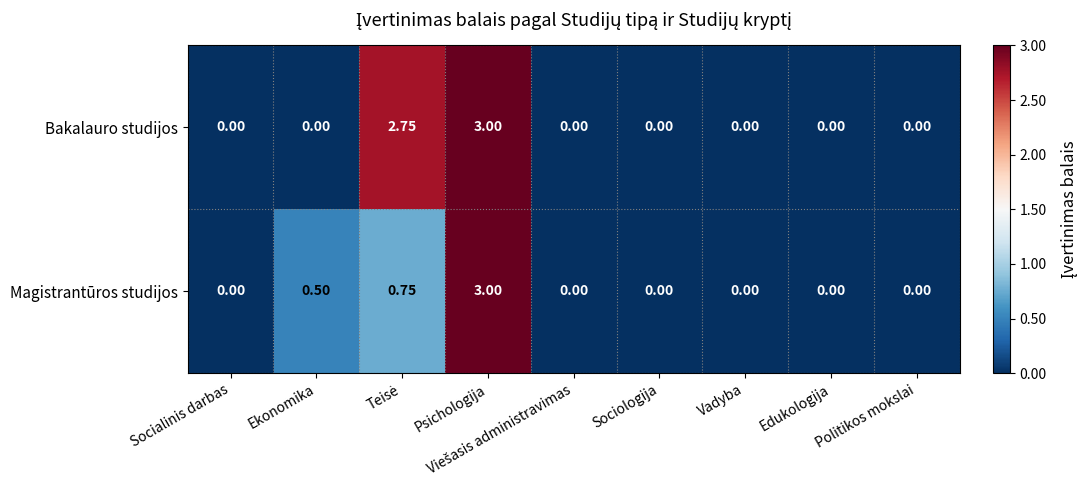

Rank the series by their average value, from highest to lowest.

Bakalauro studijos, Magistrantūros studijos